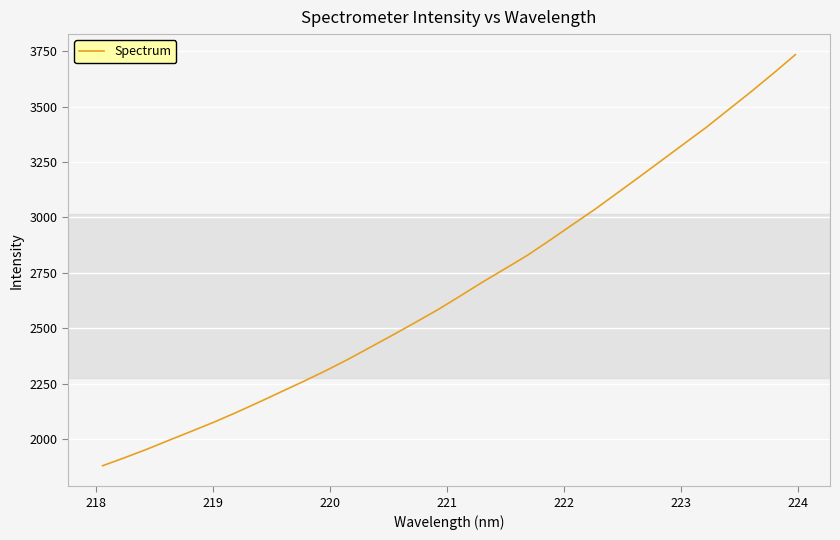

What is the minimum value shown in the chart?

1880.0